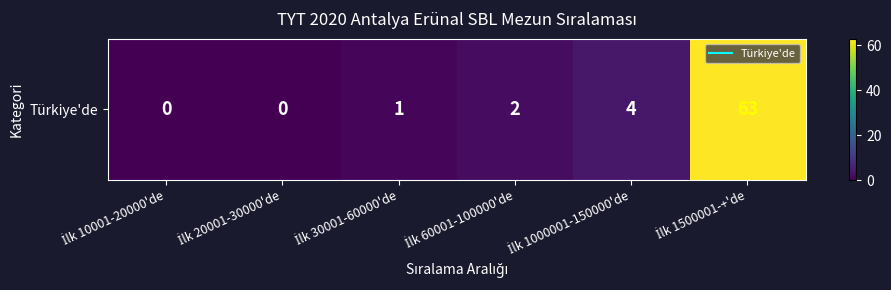

Reading right to left, what are all the values shown in this chart?

İlk 1500001-+'de=63	İlk 1000001-150000'de=4	İlk 60001-100000'de=2	İlk 30001-60000'de=1	İlk 20001-30000'de=0	İlk 10001-20000'de=0